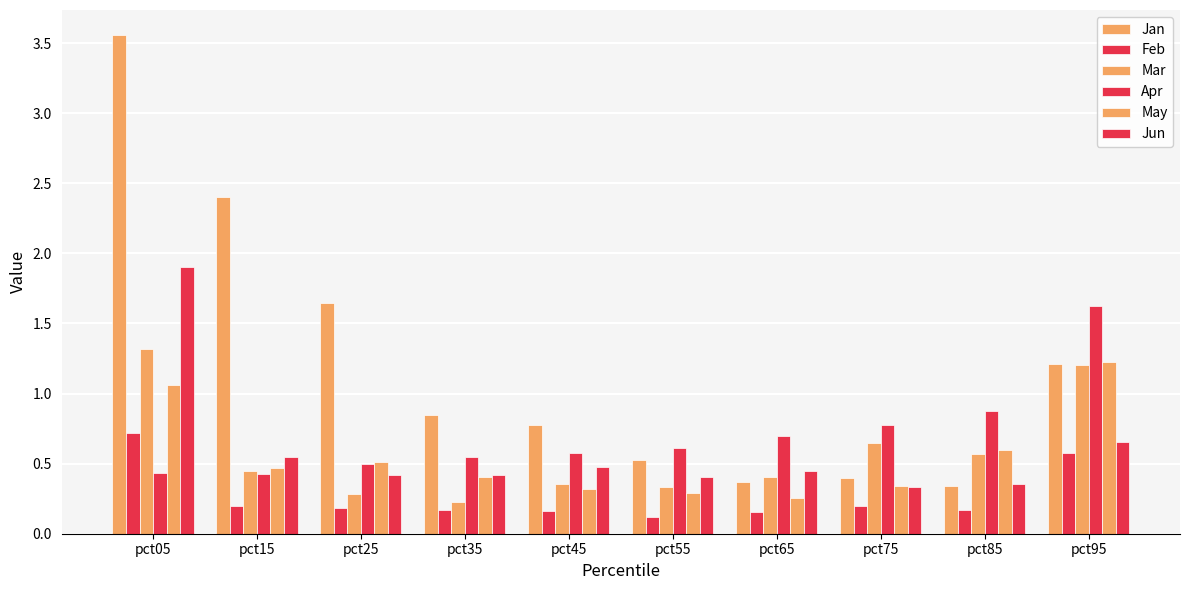

At which category is the sum across all series the highest?

pct05